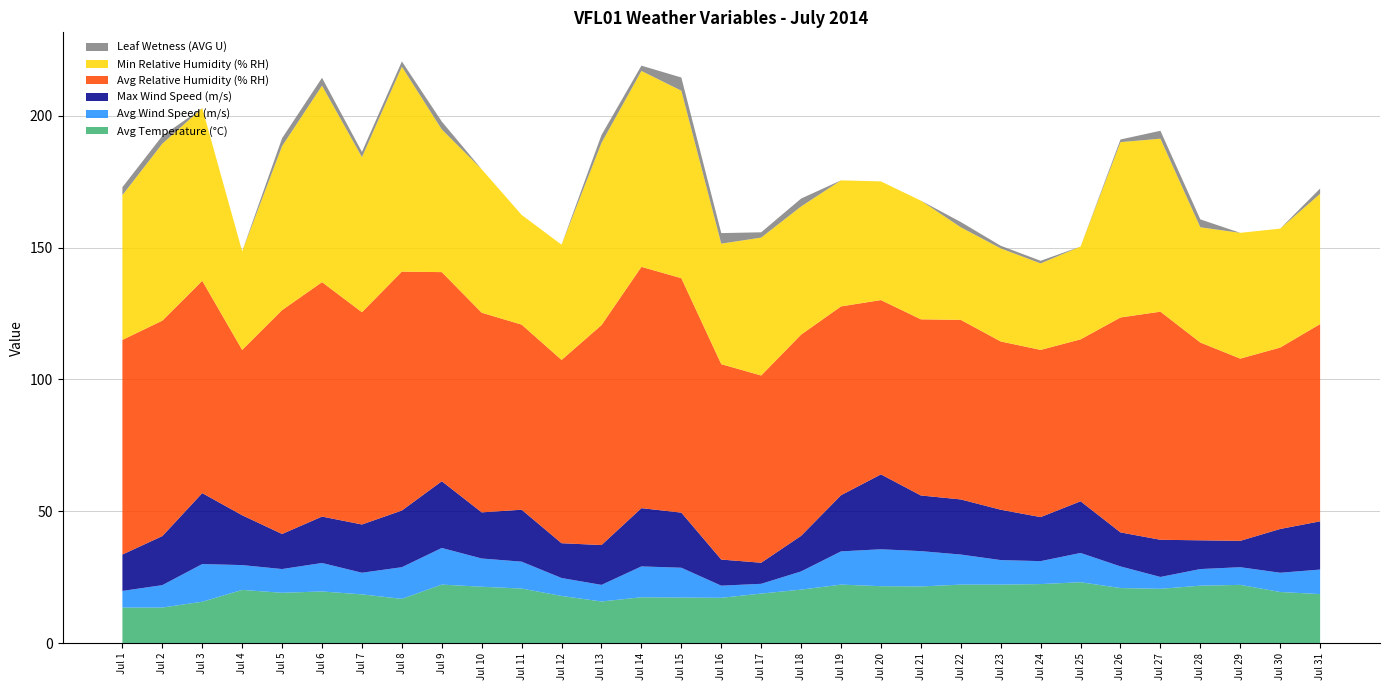

Reading left to right, extract all data points from this chart.

Avg Temperature (°C): 13.5	13.5	15.7	20.2	19.1	19.6	18.5	16.8	22.2	21.4	20.7	17.9	15.8	17.4	17.3	17.2	18.8	20.3	22.2	21.6	21.5	22.2	22.2	22.4	23.1	20.9	20.6	21.8	22.1	19.4	18.6
Avg Wind Speed (m/s): 6.3	8.5	14.3	9.4	9.0	10.8	8.2	12.0	13.9	10.7	10.2	6.8	6.3	11.7	11.3	4.6	3.7	6.9	12.6	14.0	13.4	11.4	9.3	8.7	11.1	8.2	4.5	6.3	6.7	7.3	9.3
Max Wind Speed (m/s): 13.8	18.6	26.9	18.9	13.3	17.6	18.3	21.5	25.3	17.5	19.7	13.2	15.1	22.1	20.9	9.9	8.0	13.5	21.3	28.4	21.1	20.9	19.1	16.7	19.6	12.9	14.1	10.9	10.0	16.6	18.3
Avg Relative Humidity (% RH): 81.4	81.7	80.5	62.7	84.9	88.9	80.5	90.6	79.3	75.7	70.2	69.5	83.4	91.5	88.9	74.1	71.0	76.3	71.6	66.1	66.8	68.1	63.8	63.4	61.4	81.5	86.5	75.0	69.1	68.8	74.8
Min Relative Humidity (% RH): 54.9	67.1	65.5	37.4	62.2	74.5	58.8	77.7	54.1	54.4	41.6	43.7	69.1	74.3	71.1	45.7	52.3	48.6	47.8	45.0	45.0	35.1	35.3	32.8	35.2	66.5	65.6	43.7	47.7	45.1	49.4
Leaf Wetness (AVG U): 3.0	3.0	0.0	0.0	3.0	3.0	2.0	2.0	3.0	0.0	0.0	0.0	3.0	2.0	5.0	4.0	2.0	3.0	0.0	0.0	0.0	2.0	1.0	1.0	0.0	1.0	3.0	3.0	0.0	0.0	2.0